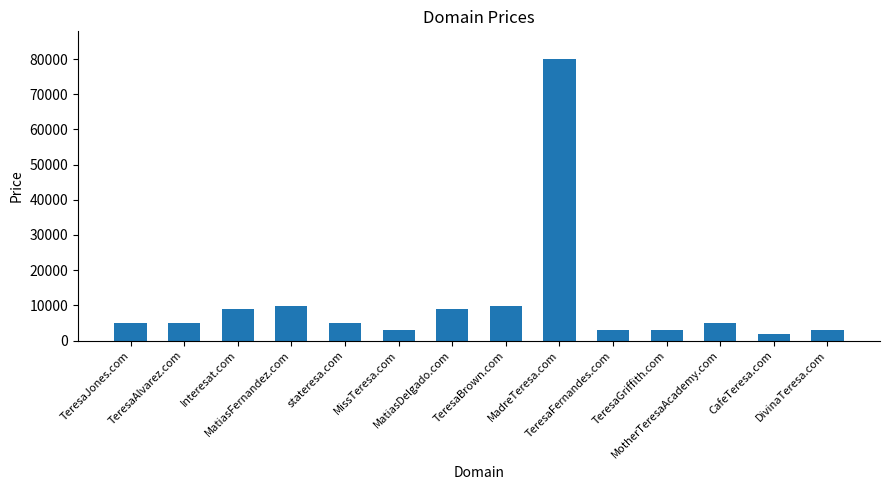

What is the label of the 14th bar from the left?

DivinaTeresa.com